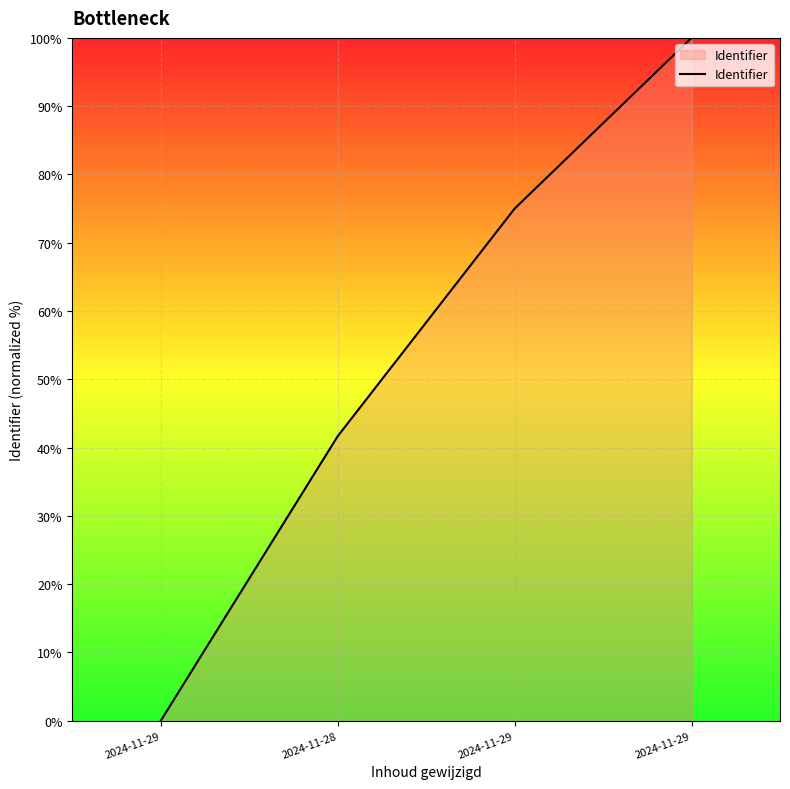

Reading left to right, extract all data points from this chart.

2024-11-29=0.0	2024-11-28=41.7	2024-11-29=75.0	2024-11-29=100.0